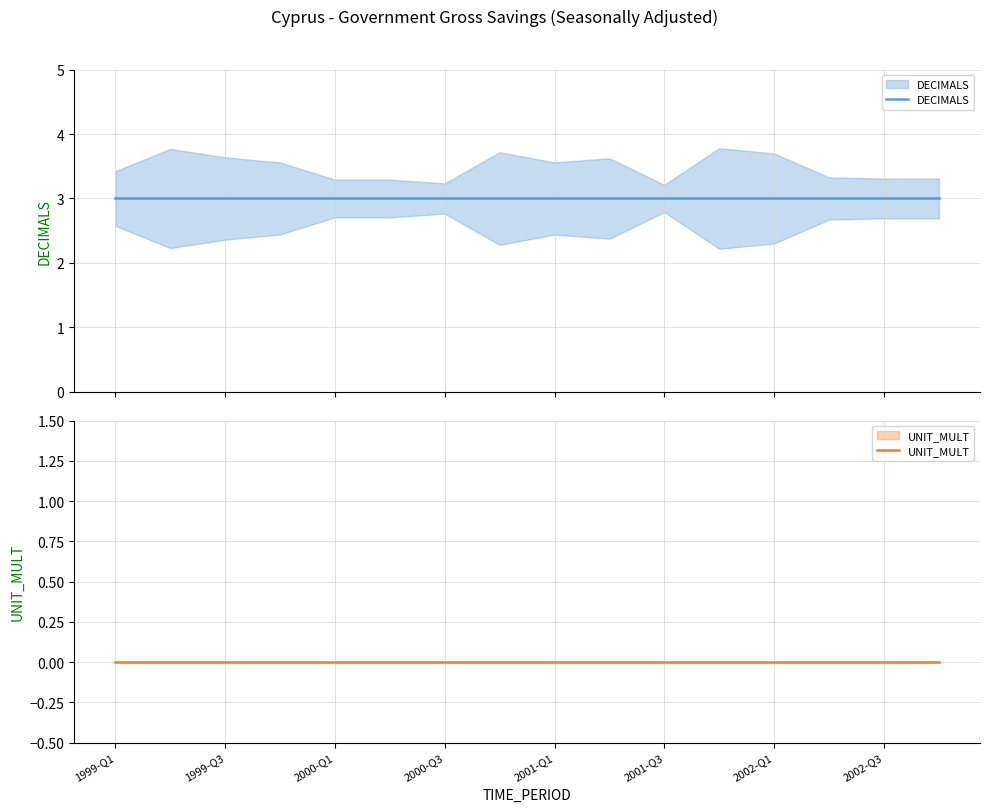

True or false: DECIMALS and UNIT_MULT cross at least once.

False